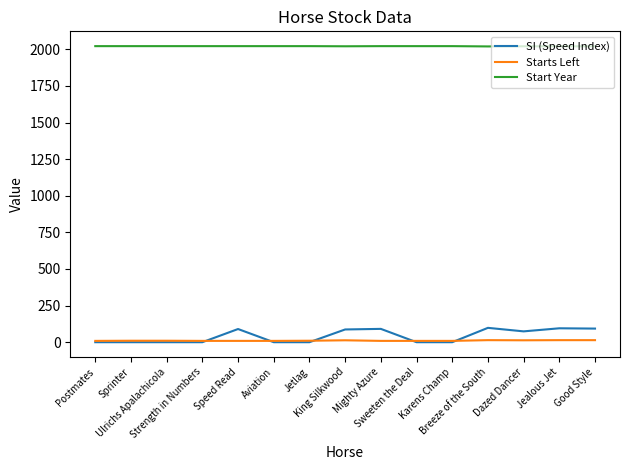

What is the greatest value displayed?

2022